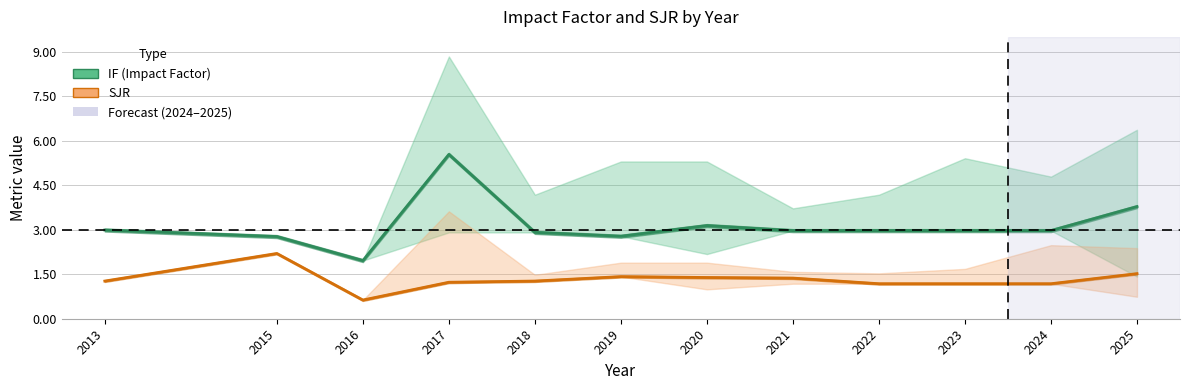

List the labels in order of SJR value, largest first.

2015, 2025, 2019, 2020, 2021, 2013, 2018, 2017, 2022, 2023, 2024, 2016